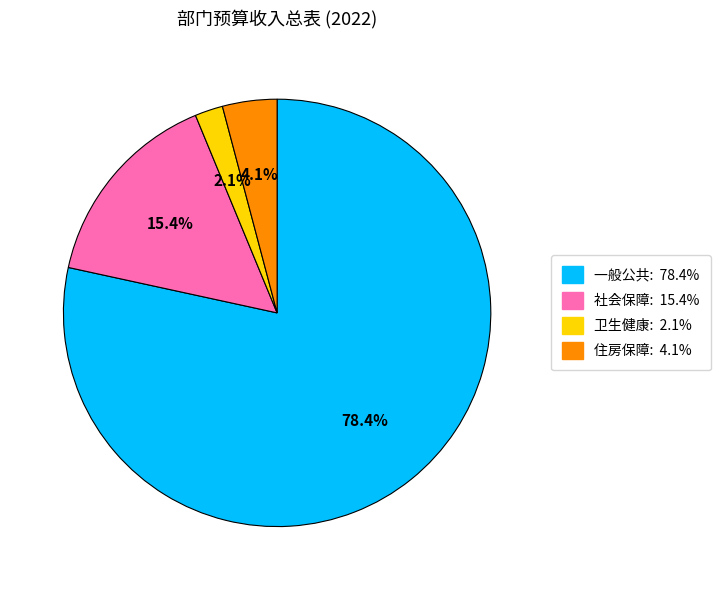

Does any single category account for the majority?

Yes